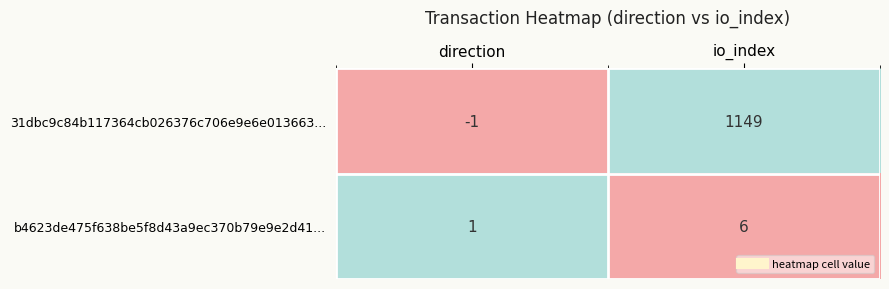

What is the average value of the 31dbc9c84b117364cb026376c706e9e6e013663... series?

574